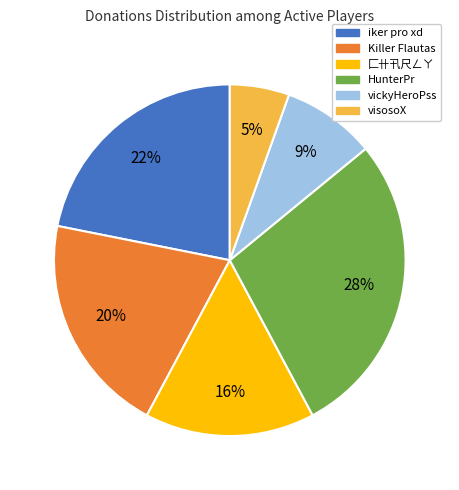

To the nearest percent, what percentage of the pie is visosoX?

5%